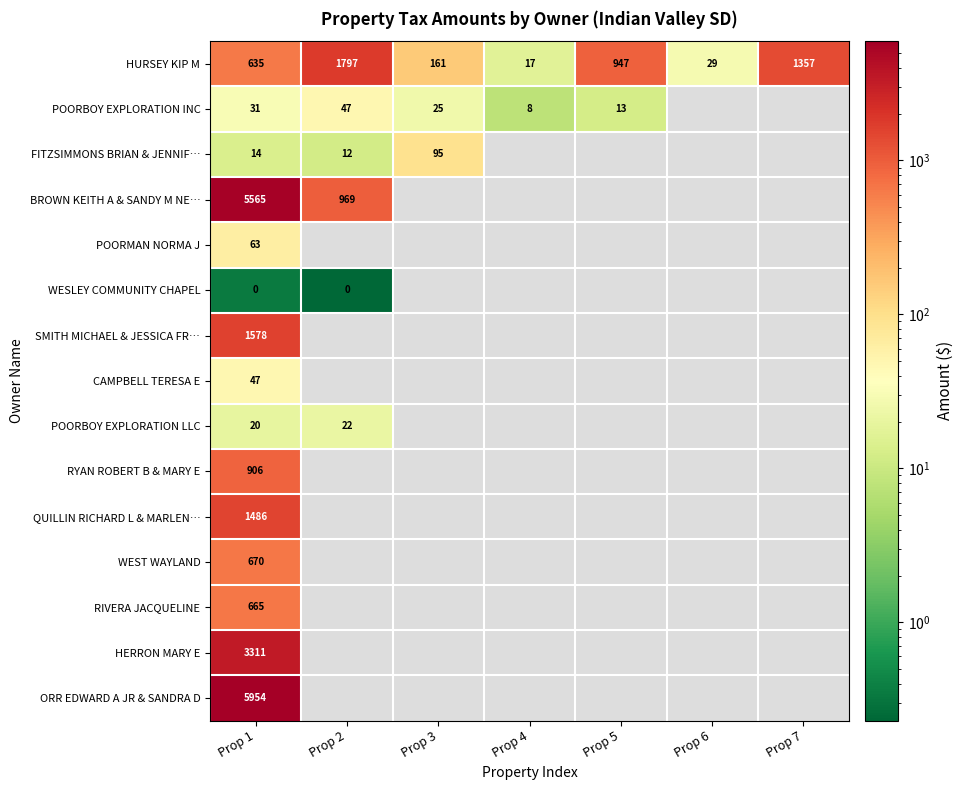

Which has a higher value, Prop 5 or Prop 1?

Prop 5